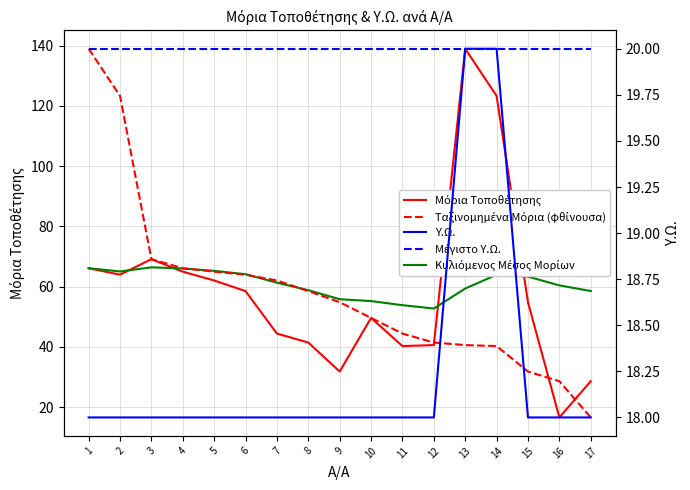

How many intersections are there between Μόρια Τοποθέτησης and Ταξινομημένα Μόρια (φθίνουσα)?

3